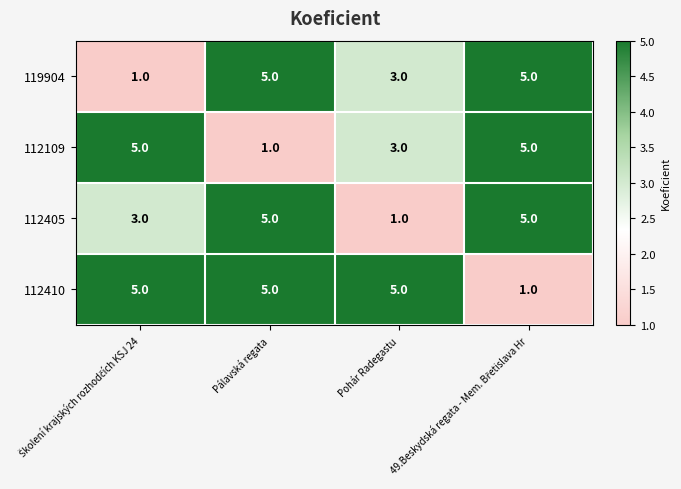

Between Pálavská regata and Pohár Radegastu, which series saw the biggest shift?

112405